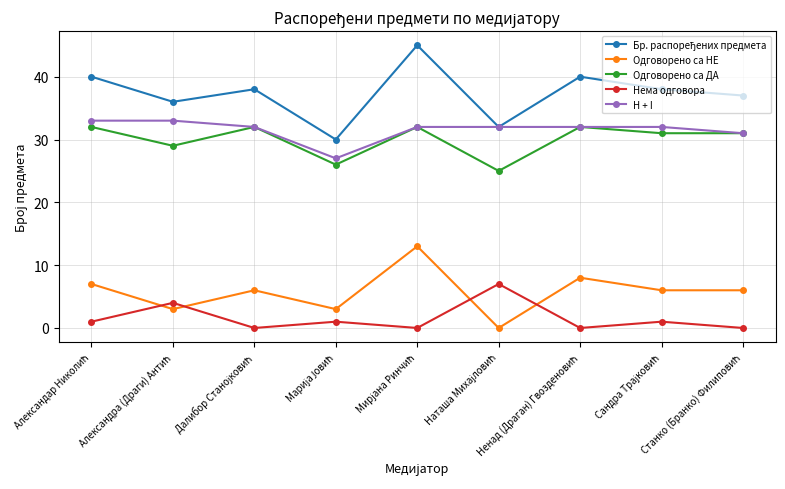

At how many categories does at least one series exceed 34?

7